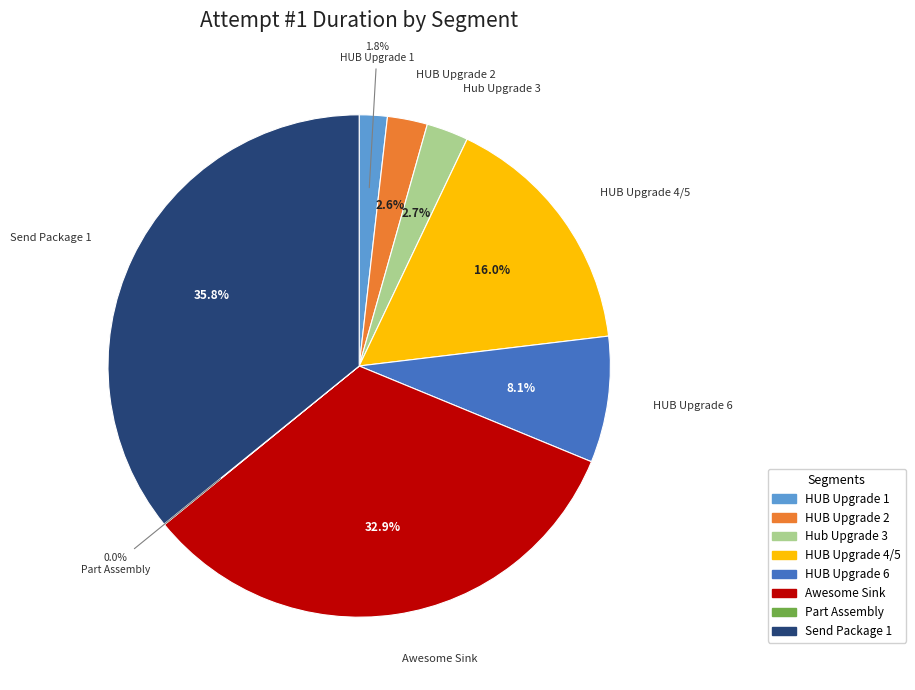

Does any single category account for the majority?

No